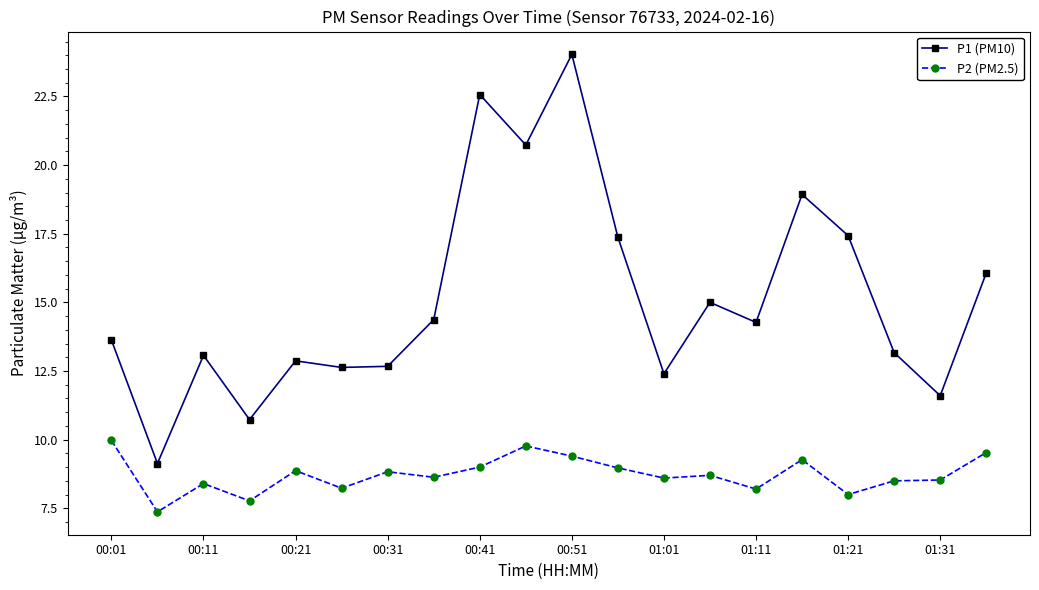

What is the value of the P2 (PM2.5) point at the 11th from the left?

9.4